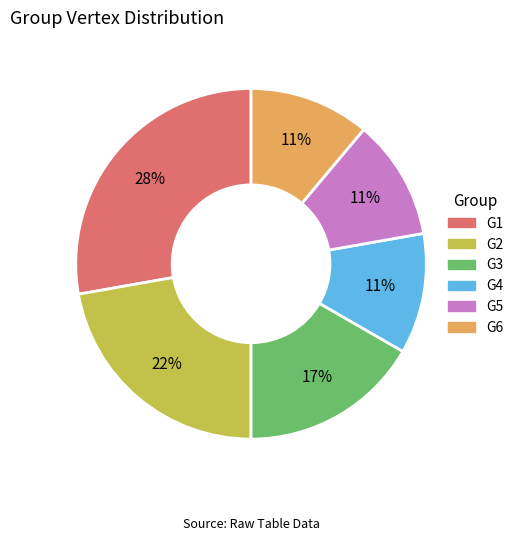

To the nearest percent, what is the combined percentage of G1 and G6?

39%